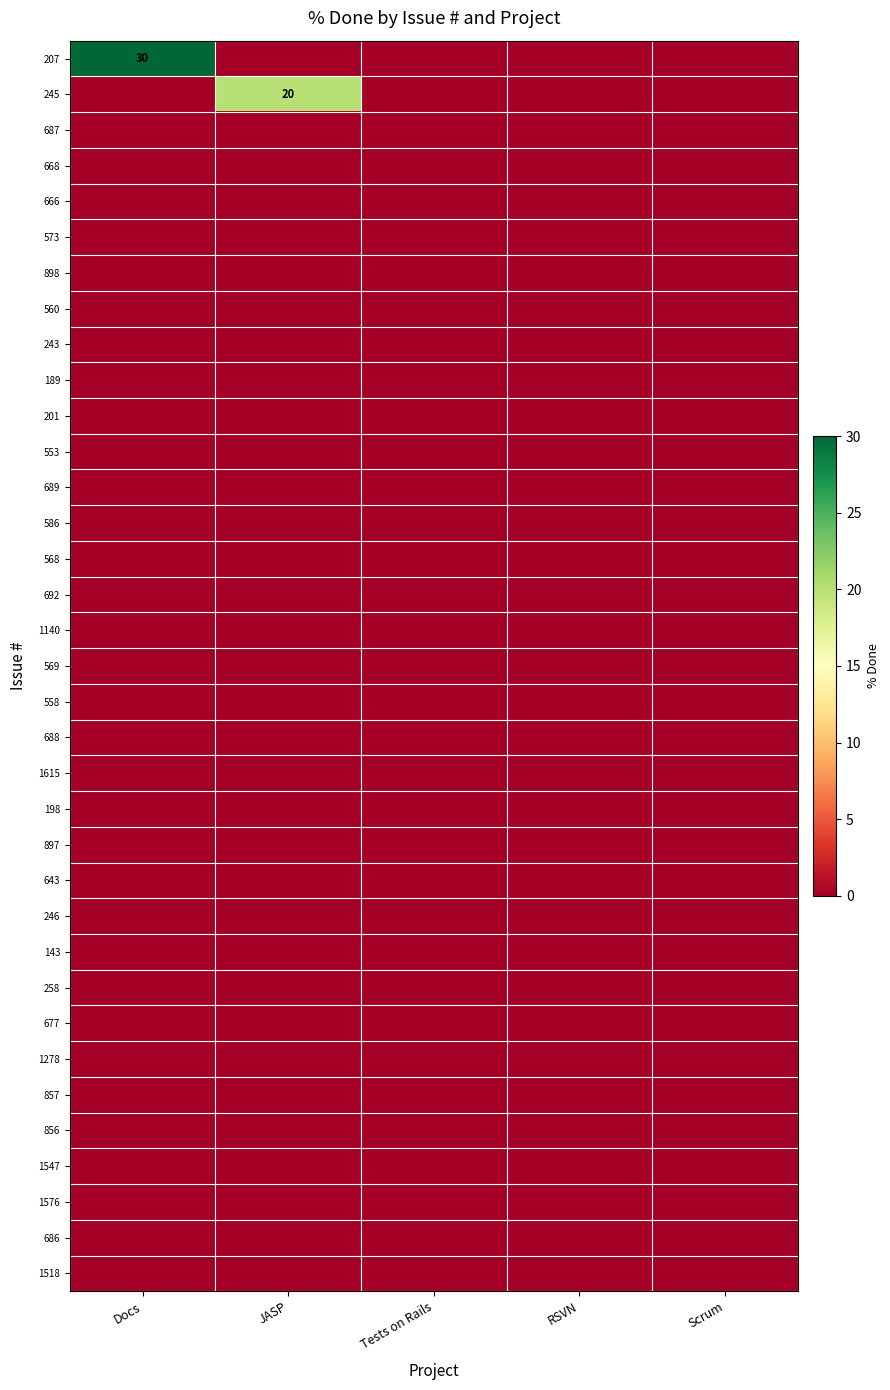

Rank the series at JASP from lowest to highest value.

207, 687, 668, 666, 573, 898, 560, 243, 189, 201, 553, 689, 586, 568, 692, 1140, 569, 558, 688, 1615, 198, 897, 643, 246, 143, 258, 677, 1278, 857, 856, 1547, 1576, 686, 1518, 245